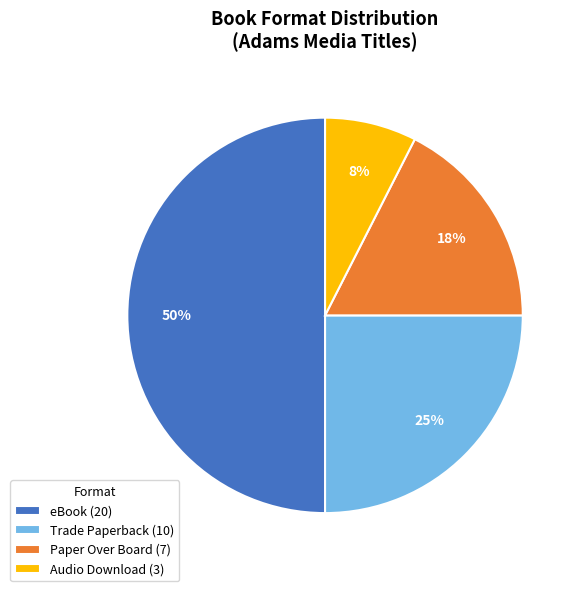

Count the number of slices in the pie.

4